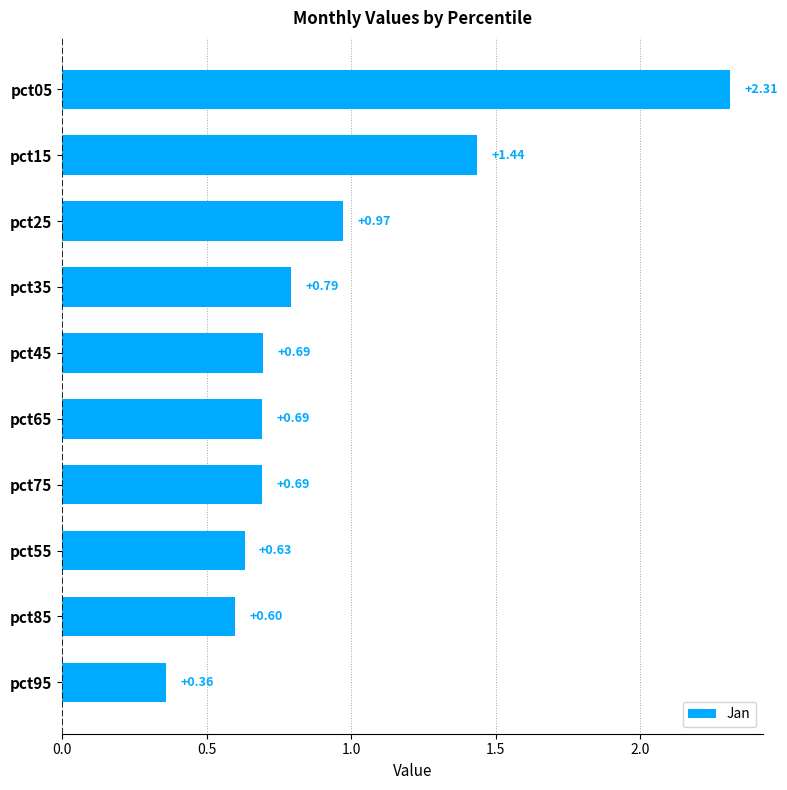

What is the change in value from pct55 to pct05?

+1.7